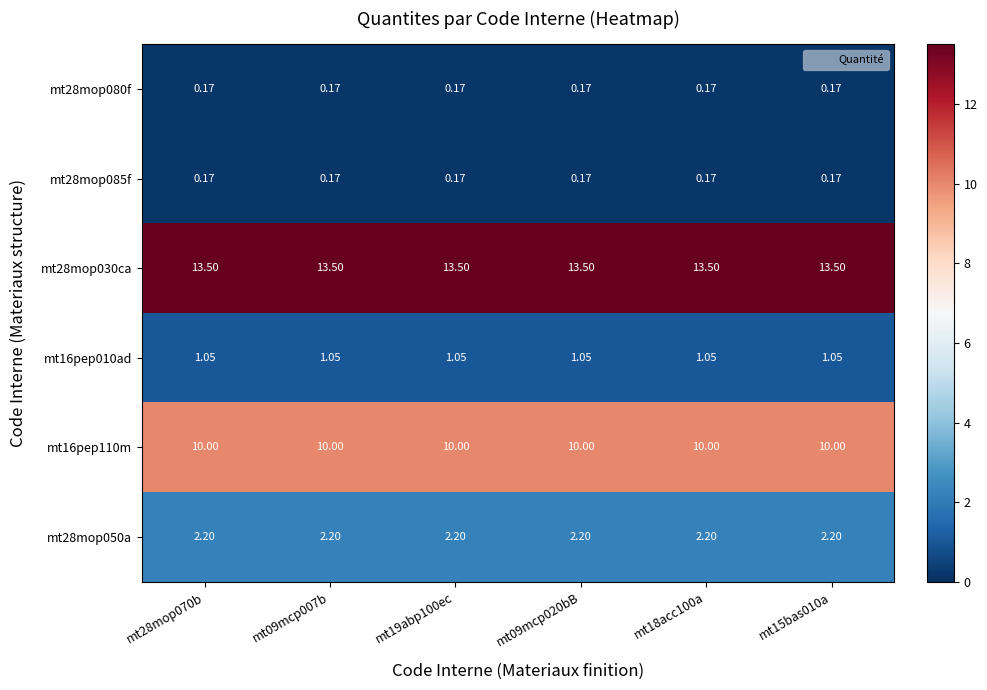

Is the value of mt28mop050a at mt15bas010a greater than the value of mt16pep010ad at mt09mcp020bB?

Yes